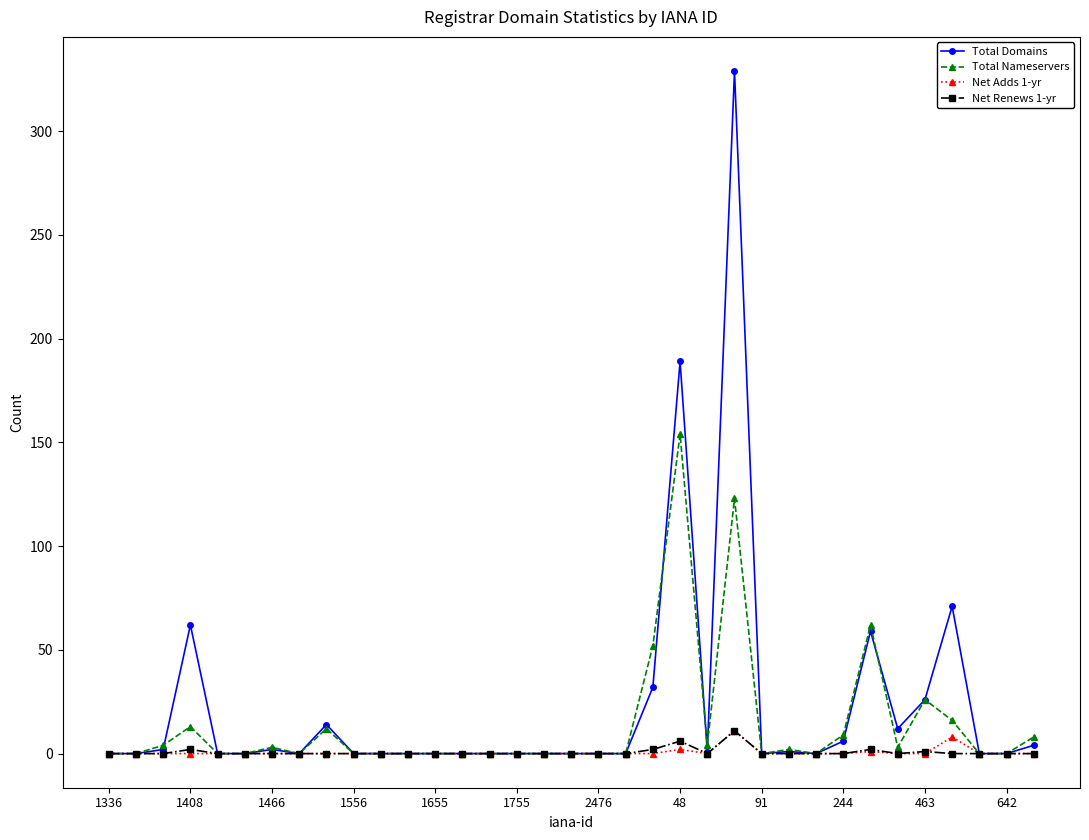

What are all the series names shown in the legend?

Total Domains, Total Nameservers, Net Adds 1-yr, Net Renews 1-yr